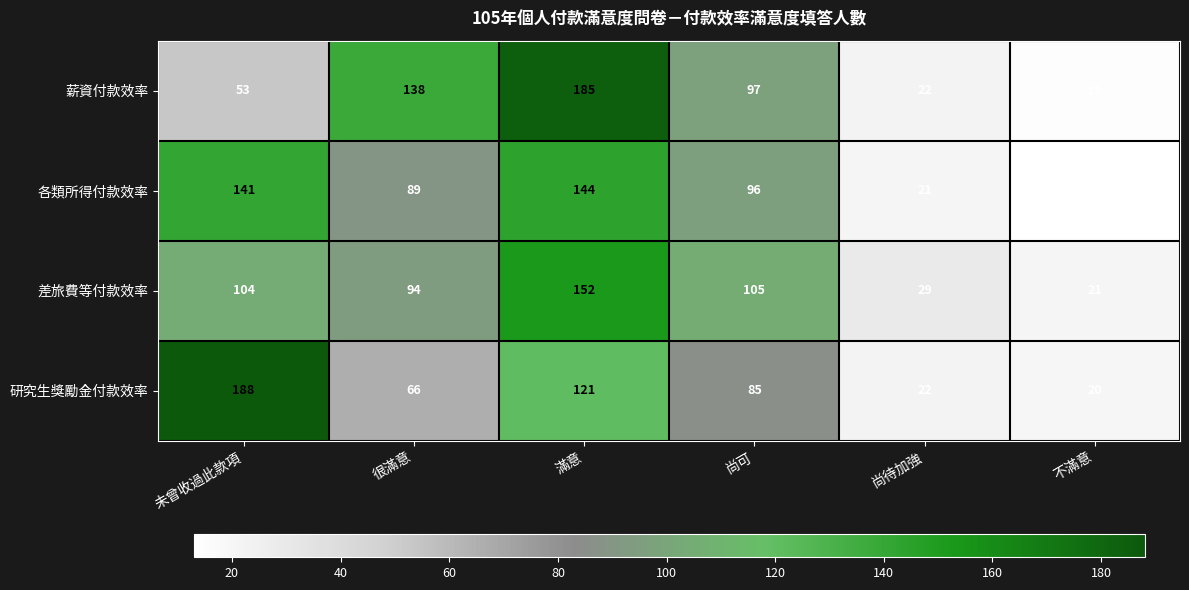

Reading right to left, what are all the values shown in this chart?

薪資付款效率: 15	22	97	185	138	53
各類所得付款效率: 13	21	96	144	89	141
差旅費等付款效率: 21	29	105	152	94	104
研究生獎勵金付款效率: 20	22	85	121	66	188